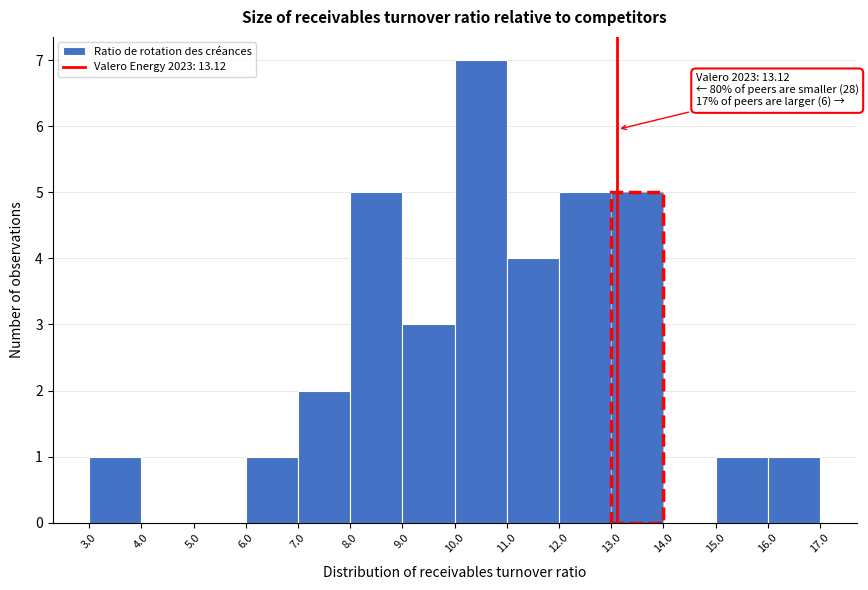

Which range on the x-axis has the tallest bar?

10.0 to 11.0